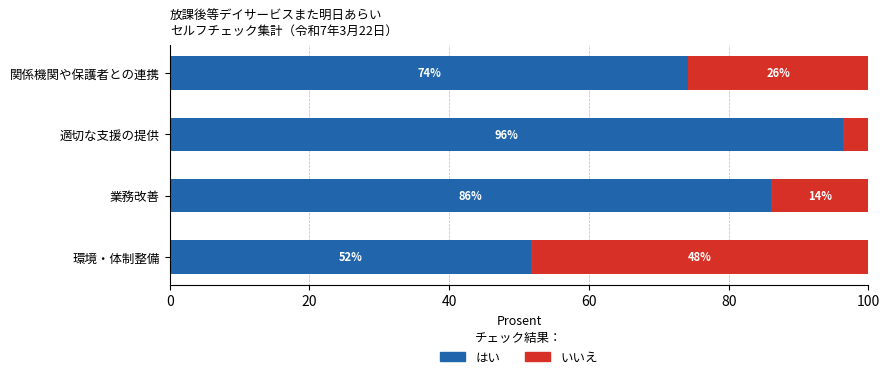

Which series has the widest spread of values?

はい